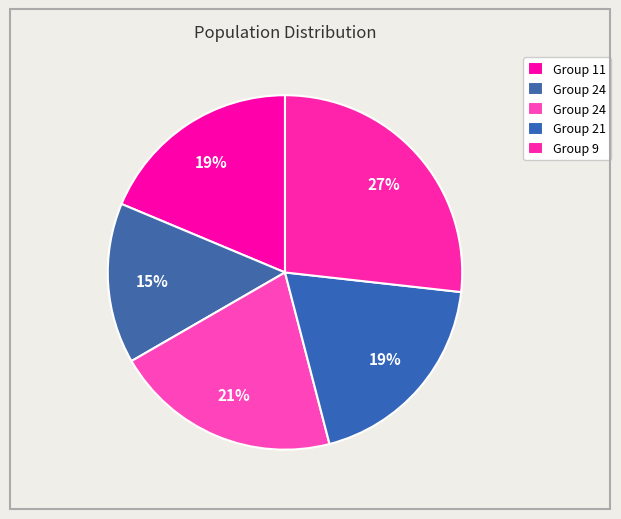

How many segments does this pie chart have?

5